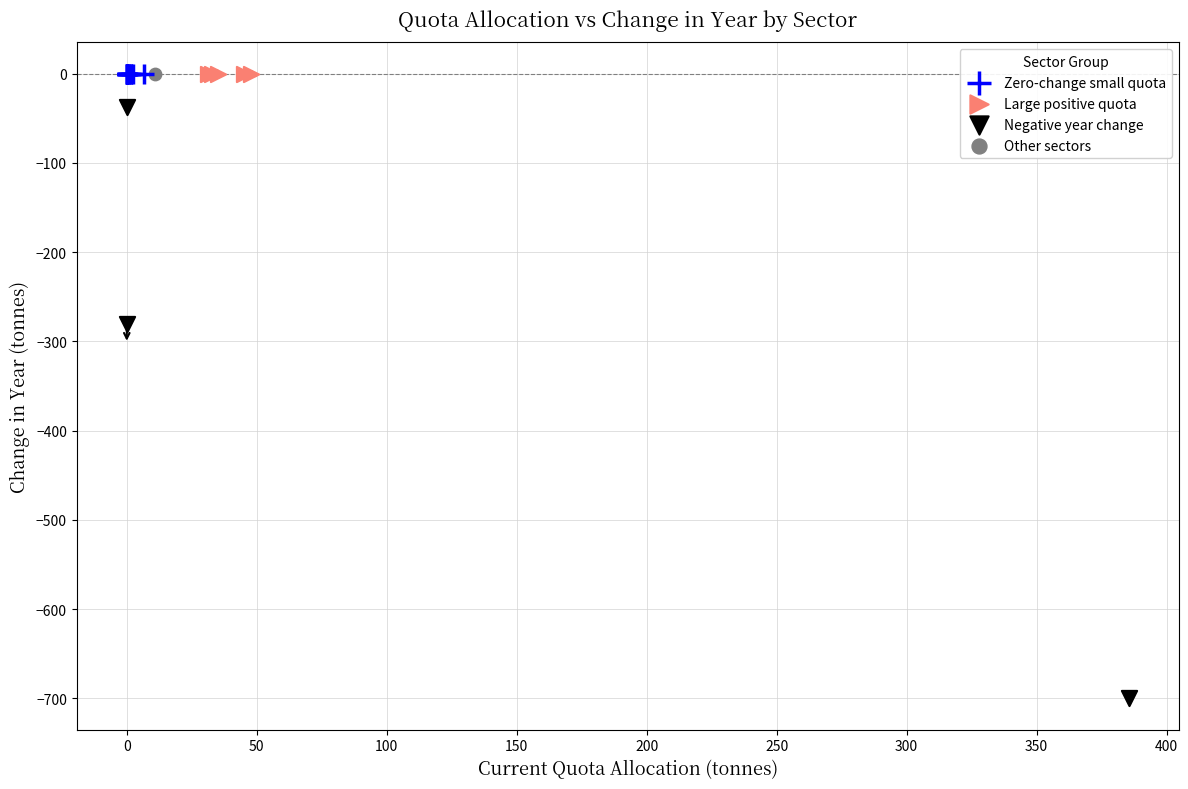

Which series contains the lowest Y value?

Negative year change